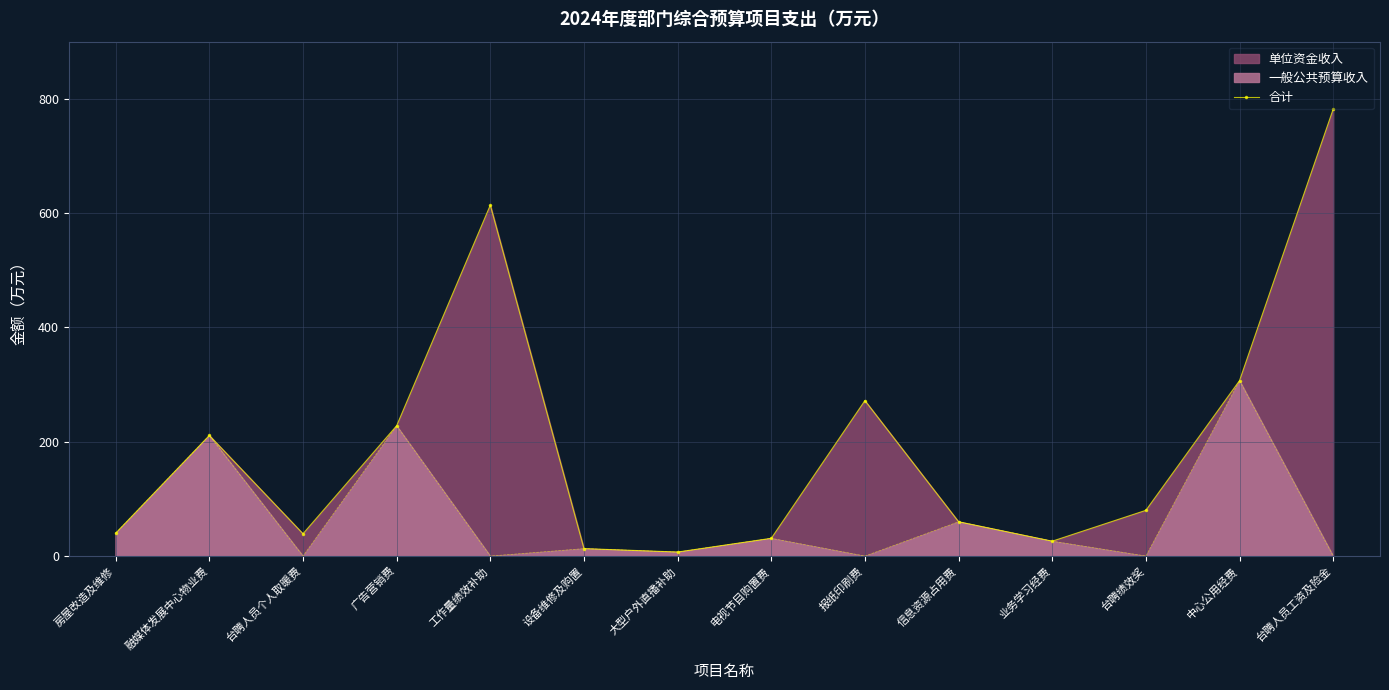

List the labels in order of value, smallest first.

大型户外直播补助, 设备维修及购置, 业务学习经费, 电视节目购置费, 台聘人员个人取暖费, 房屋改造及维修, 信息资源占用费, 台聘绩效奖, 融媒体发展中心物业费, 广告营销费, 报纸印刷费, 中心公用经费, 工作量绩效补助, 台聘人员工资及险金